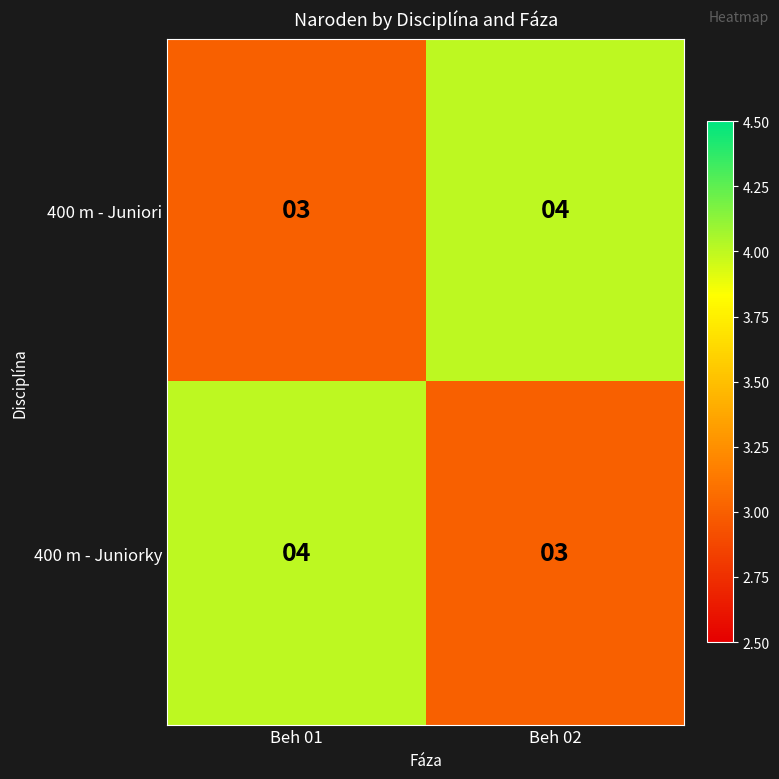

What is the average value of the 400 m - Juniorky series?

4